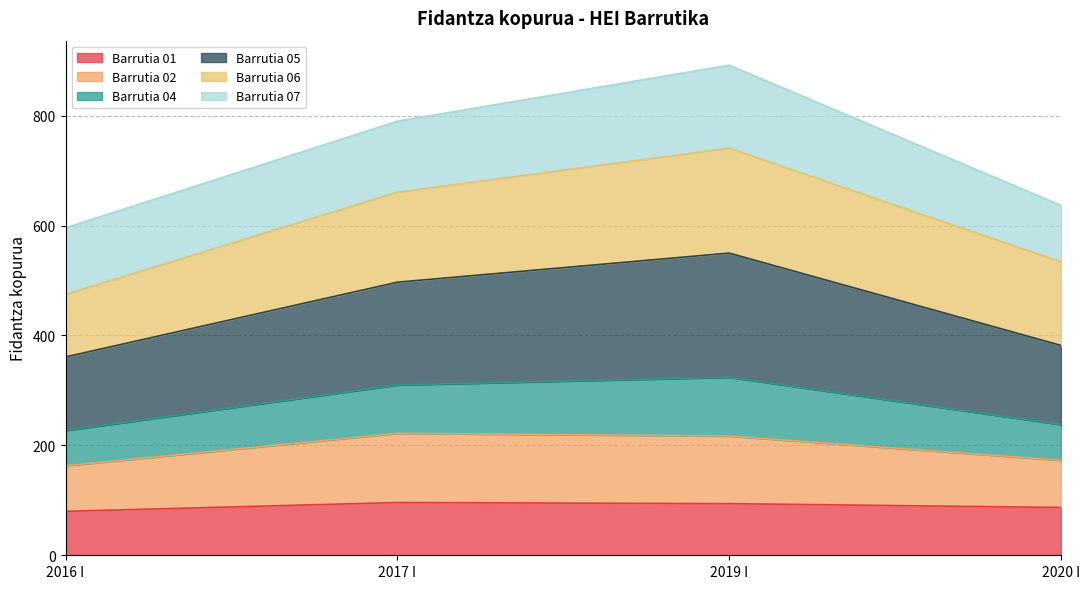

What is the label of the 1st point from the left?

2016 I